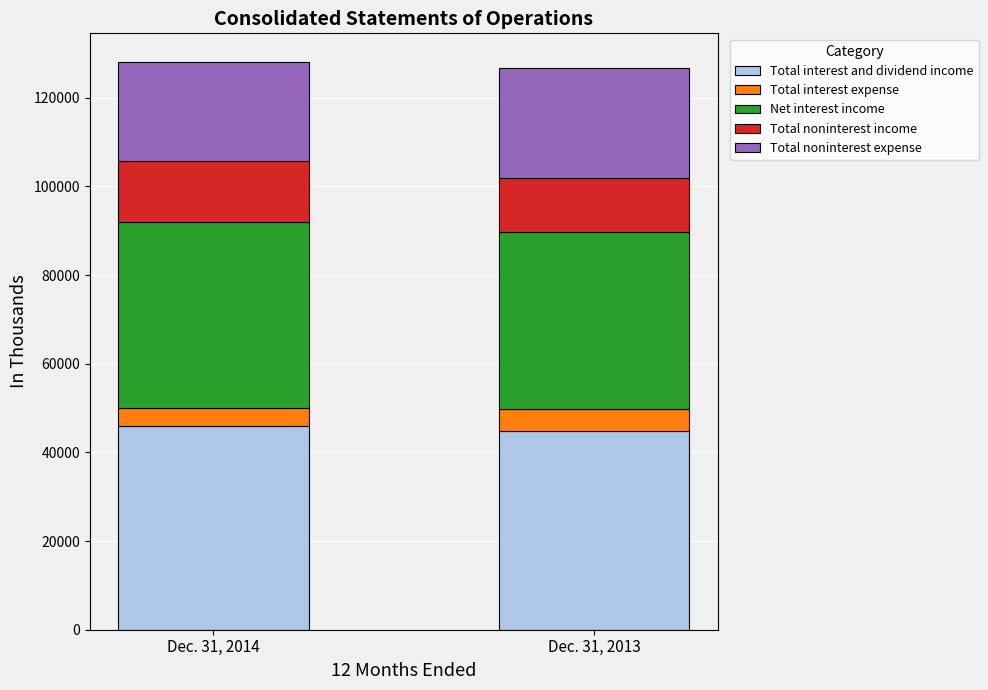

What is the maximum value for Total interest and dividend income?

45970